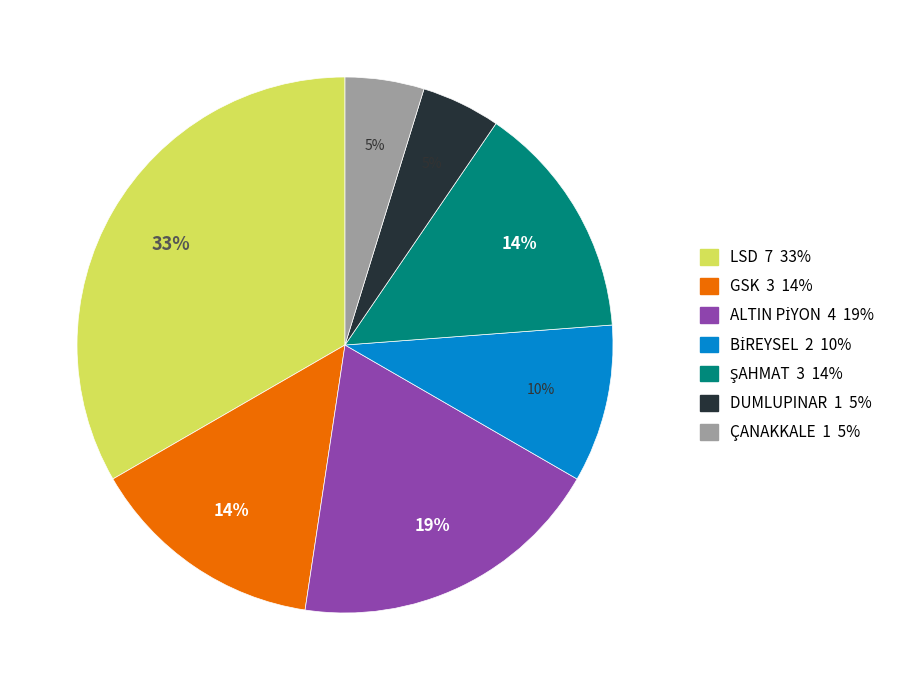

To the nearest percent, what portion does LSD represent?

33%